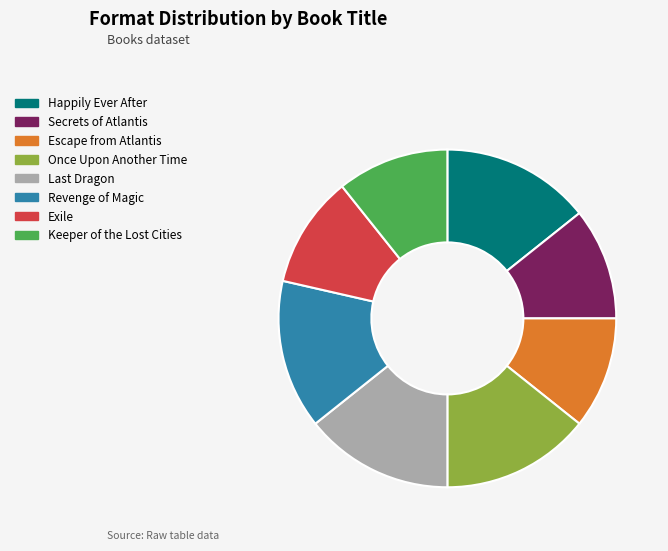

Is Keeper of the Lost Cities the majority of the pie?

No